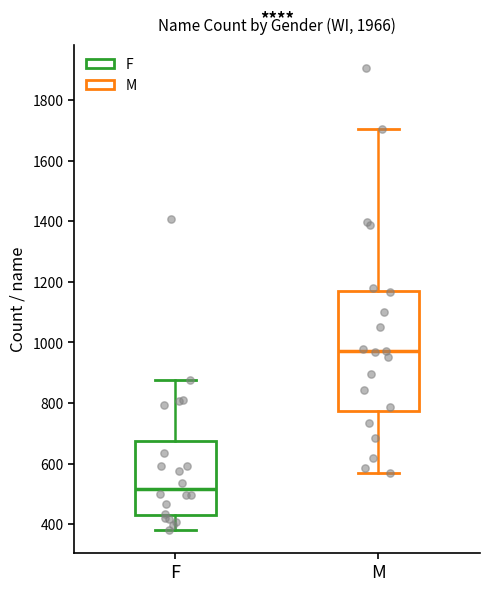

Where does the upper whisker of the box for F end on the y-axis? The values are not printed on the chart, so give them approximately, as read against the axis.

880